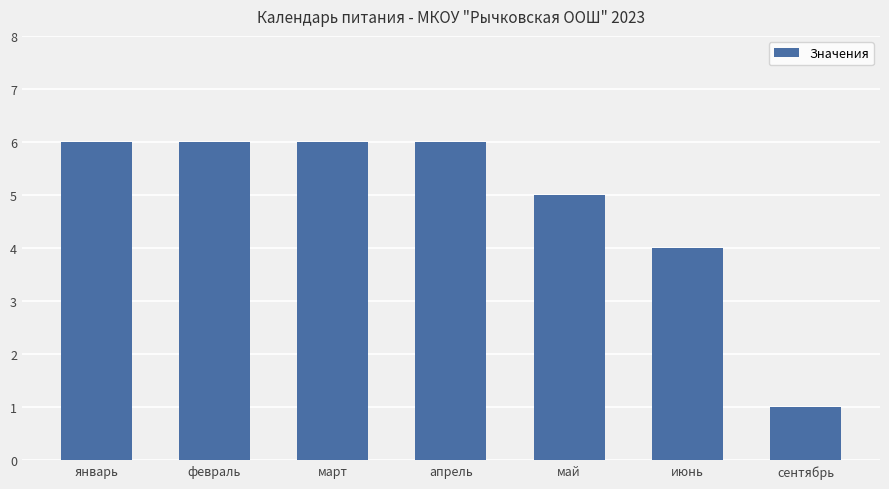

What is the ratio of the value at июнь to the value at апрель?

0.7